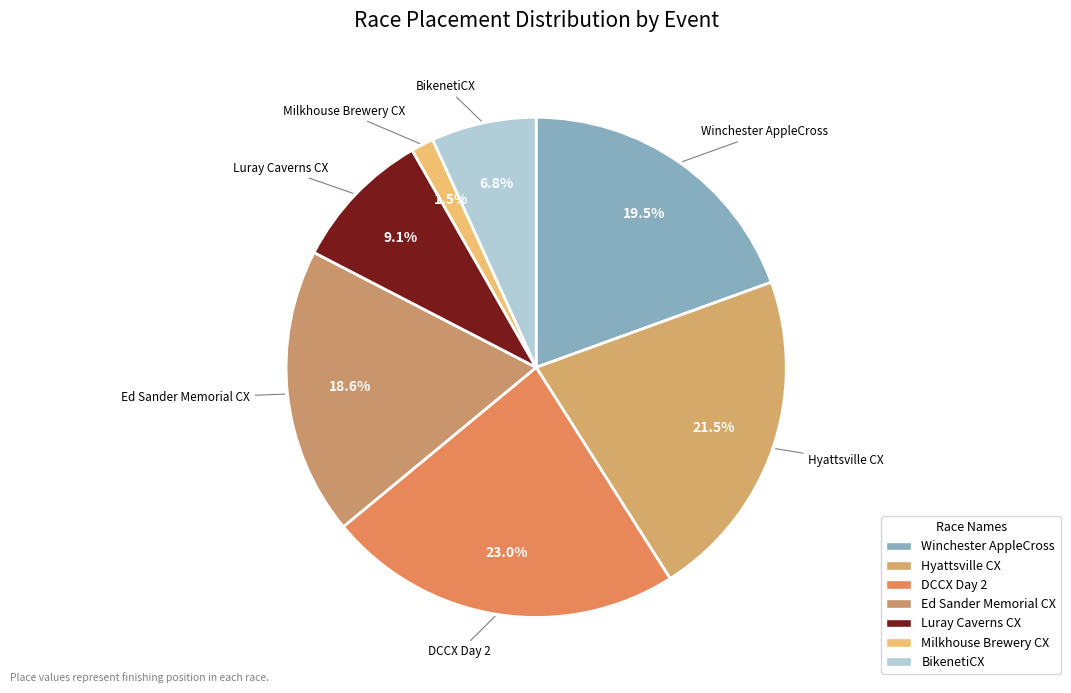

How many segments does this pie chart have?

7